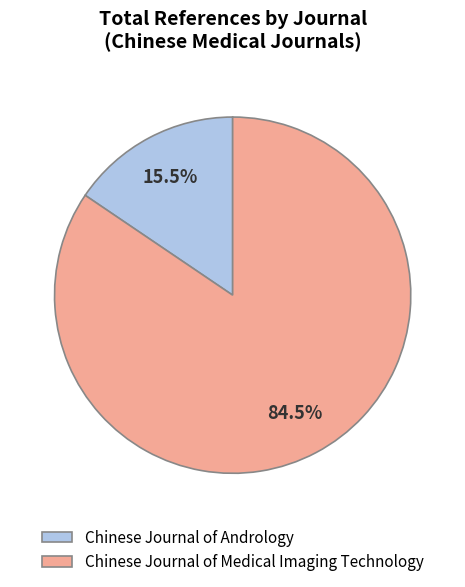

Approximately how many times larger is the value at Chinese Journal of Andrology compared to Chinese Journal of Medical Imaging Technology?

0.2